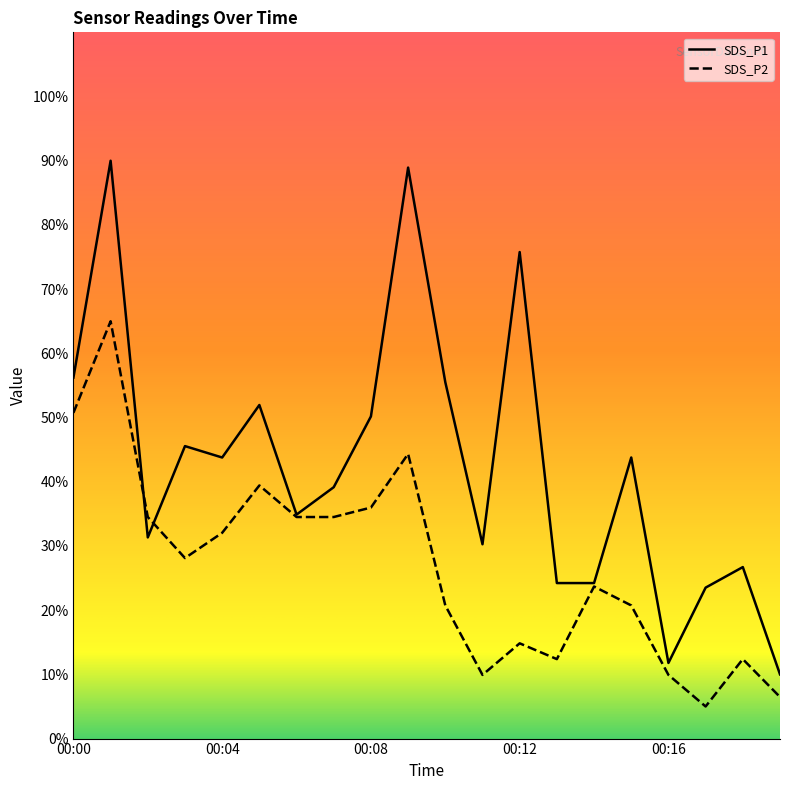

True or false: SDS_P2 and SDS_P1 cross at least once.

True